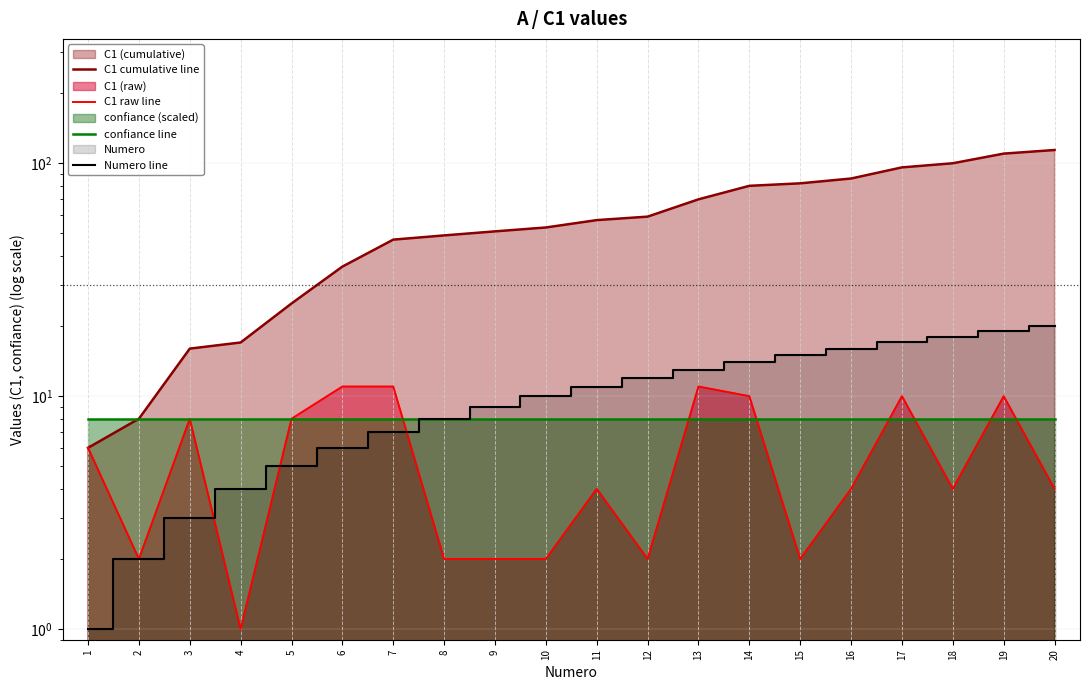

Reading left to right, transcribe all the data shown in this chart.

C1 cumulative line: 6	8	16	17	25	36	47	49	51	53	57	59	70	80	82	86	96	100	110	114
C1 raw line: 6	2	8	1	8	11	11	2	2	2	4	2	11	10	2	4	10	4	10	4
confiance line: 8	8	8	8	8	8	8	8	8	8	8	8	8	8	8	8	8	8	8	8
Numero line: 1	2	3	4	5	6	7	8	9	10	11	12	13	14	15	16	17	18	19	20